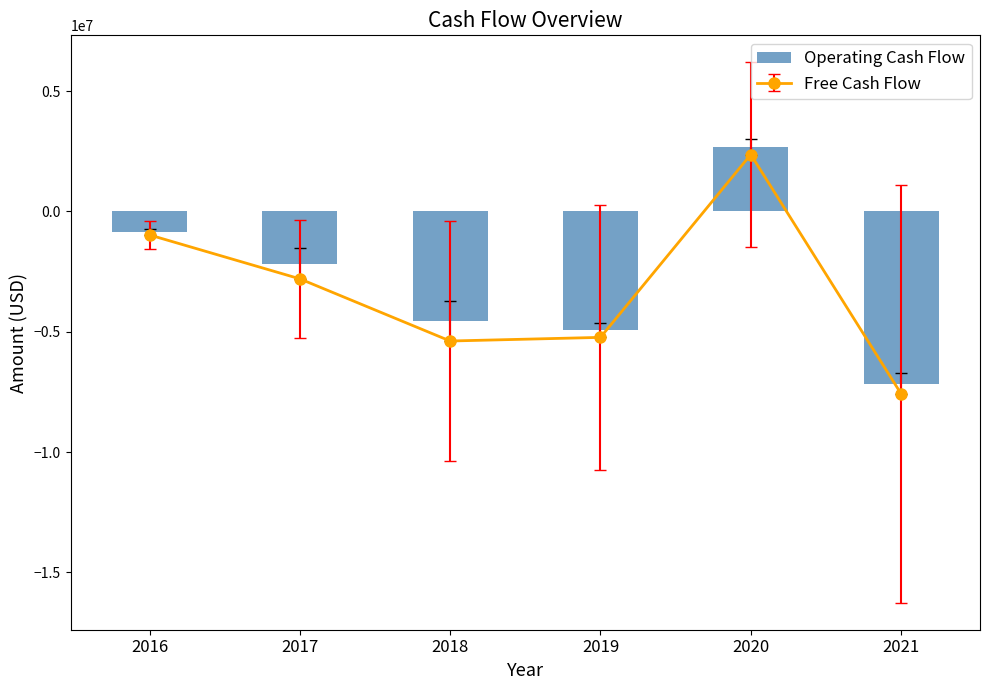

Count the number of values greater than -2172000.

2